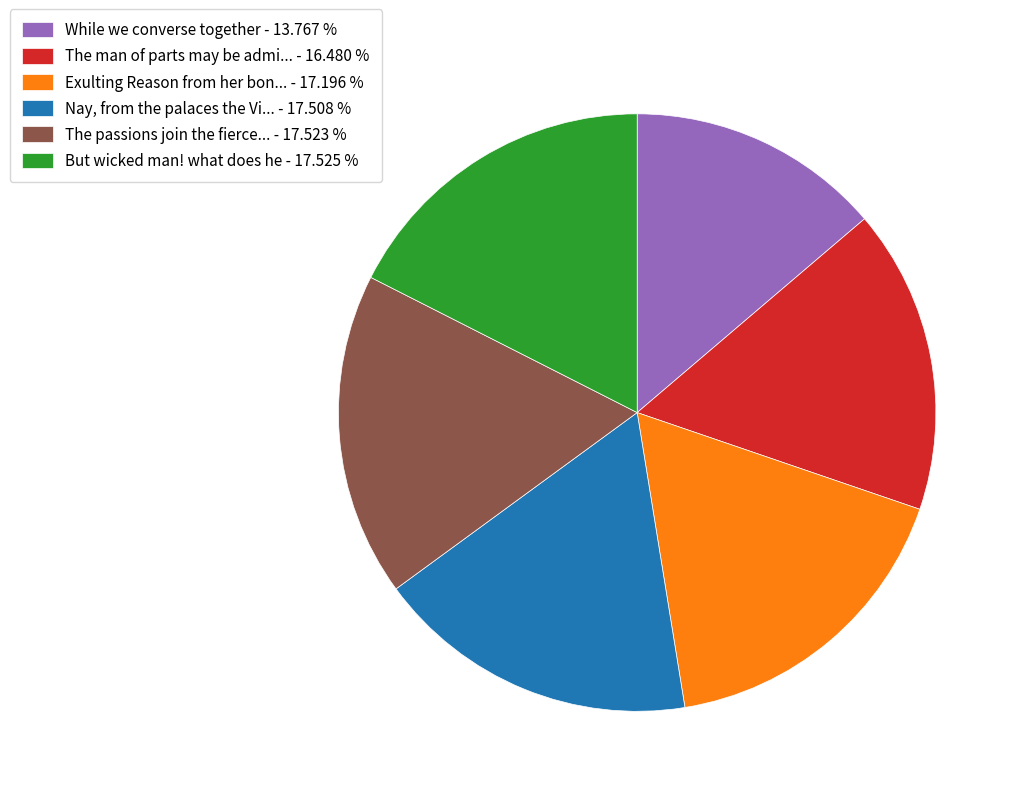

Approximately how many times larger is the value at Exulting Reason from her bon... - 17.196 % compared to The passions join the fierce... - 17.523 %?

1.0